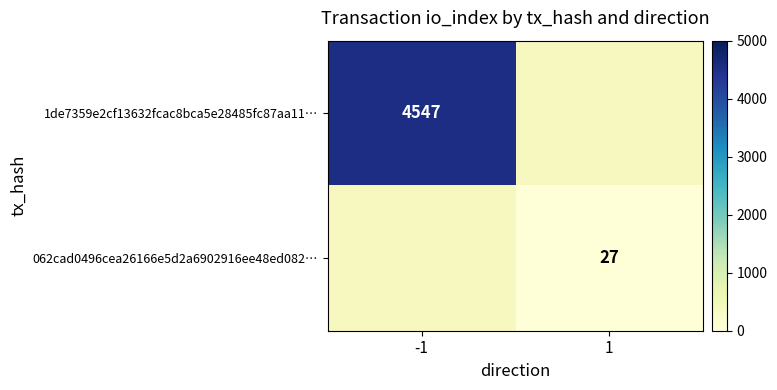

The value of 062cad0496cea26166e5d2a6902916ee48ed082… at 1 is 27. True or false?

True